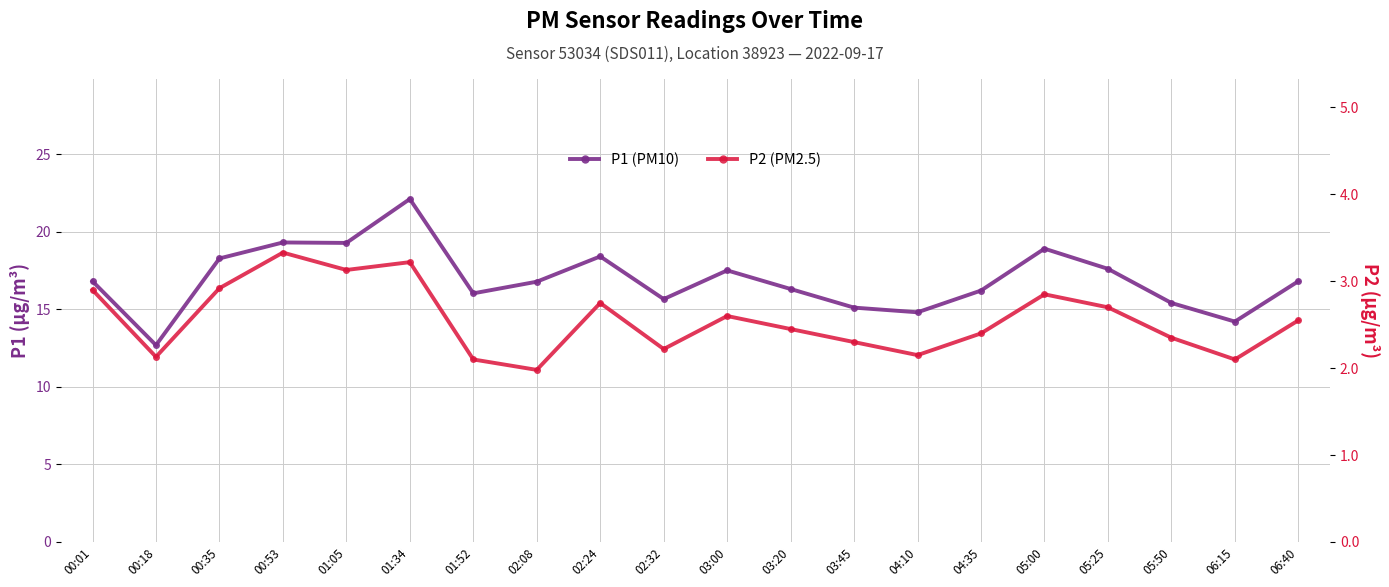

At how many categories does at least one series exceed 19?

3